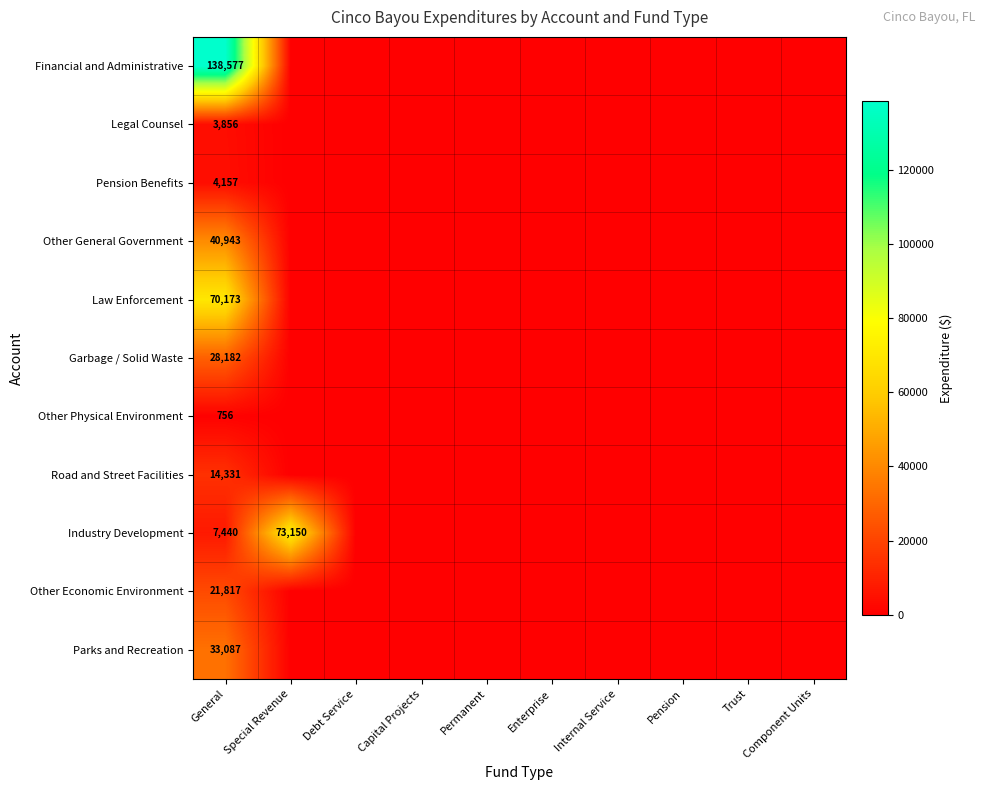

Rank the series at General from highest to lowest value.

Financial and Administrative, Law Enforcement, Other General Government, Parks and Recreation, Garbage / Solid Waste, Other Economic Environment, Road and Street Facilities, Industry Development, Pension Benefits, Legal Counsel, Other Physical Environment